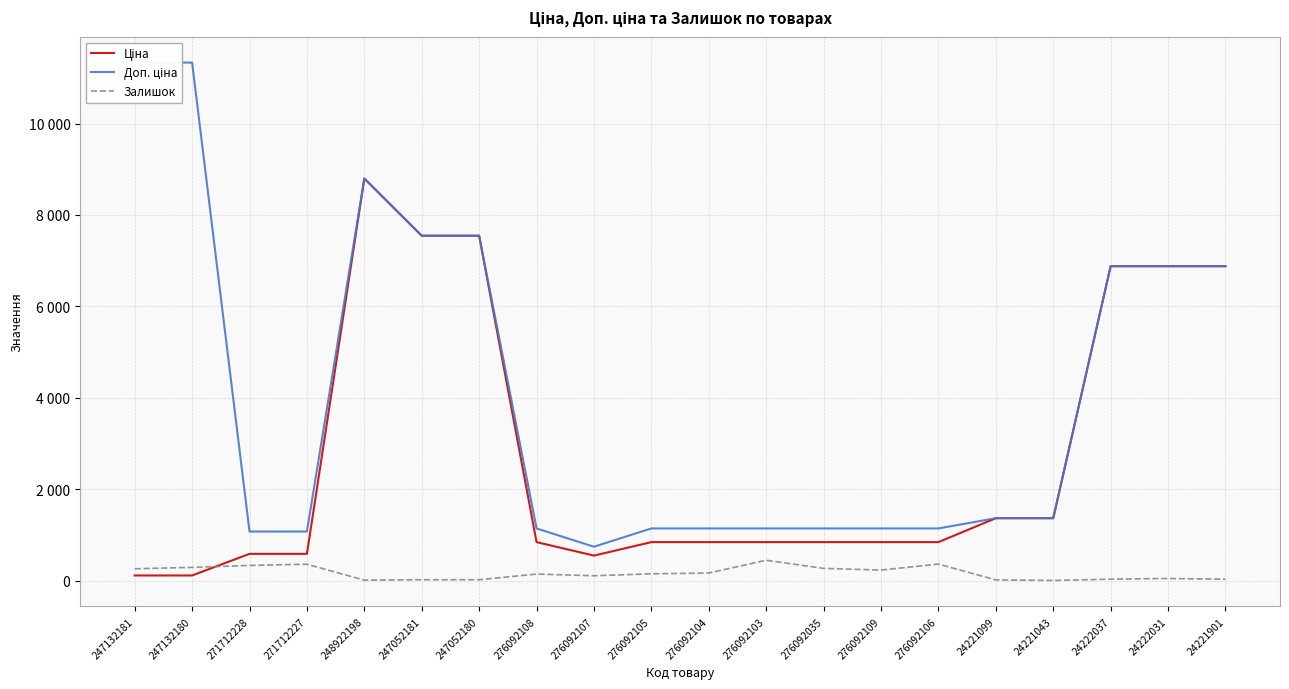

Which label corresponds to the largest value in the chart?

247132181